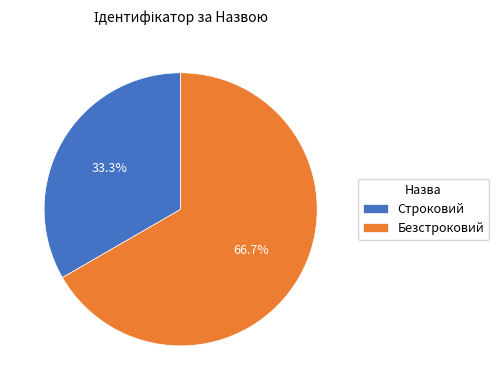

What is the ratio of the value at Безстроковий to the value at Строковий?

2.0